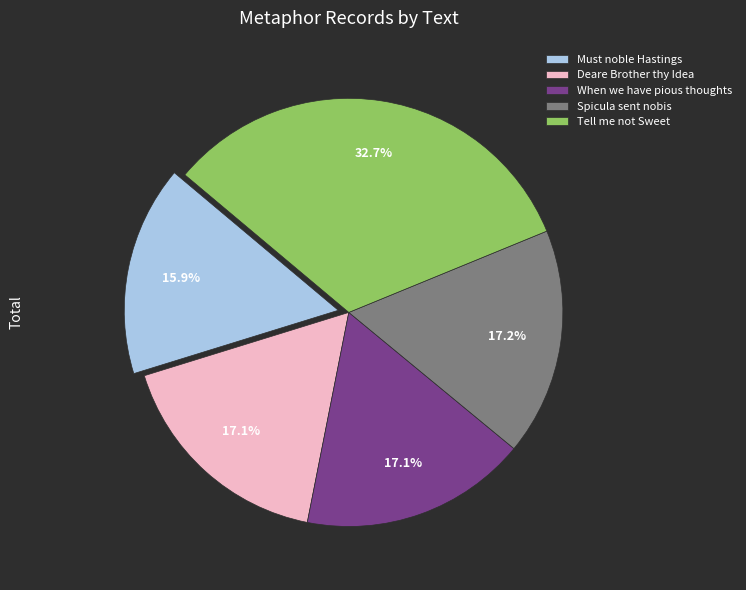

To the nearest percent, what portion does When we have pious thoughts represent?

17%